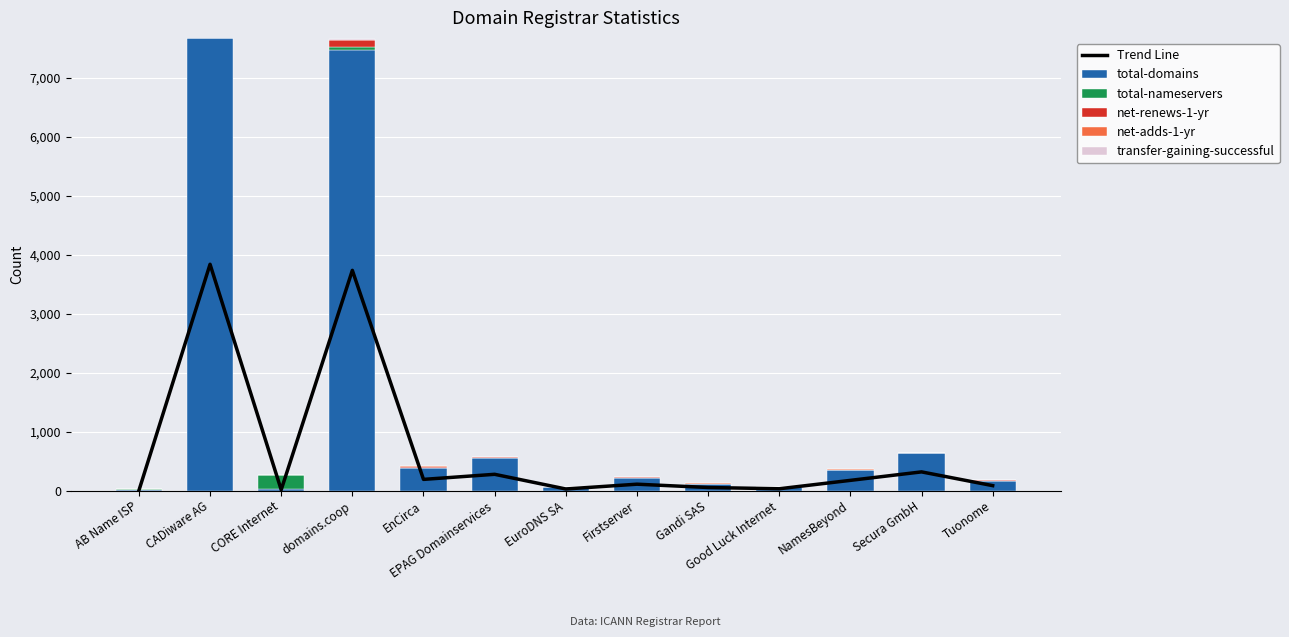

What are all the series names shown in the legend?

Trend Line, total-domains, total-nameservers, net-renews-1-yr, net-adds-1-yr, transfer-gaining-successful